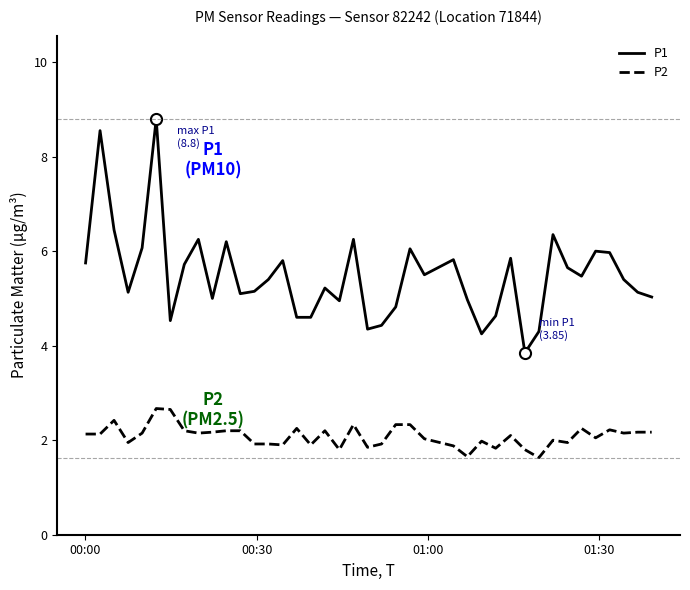

Which series has the largest total across all categories?

P1